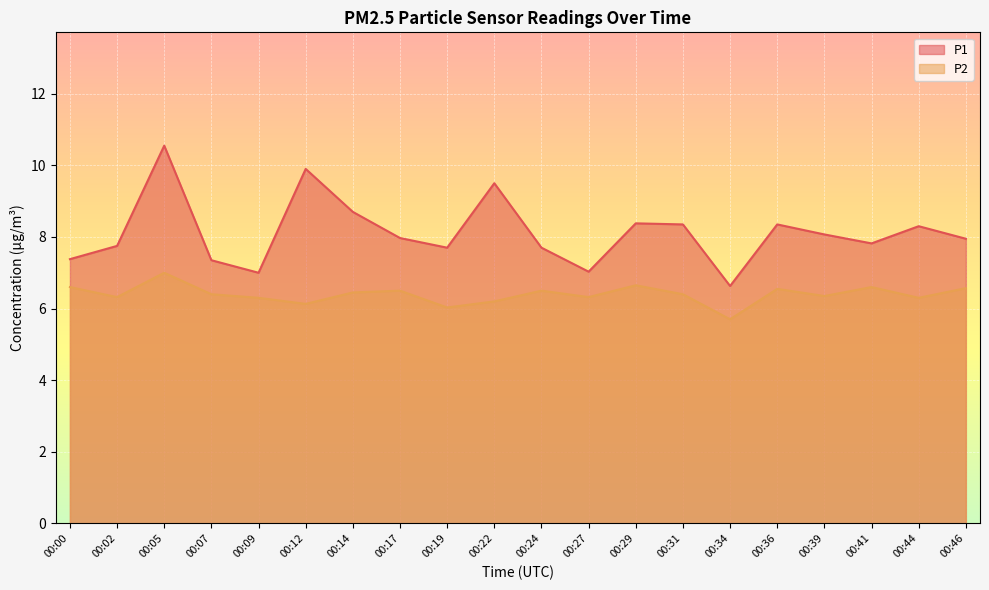

At which category is the sum across all series the highest?

00:05